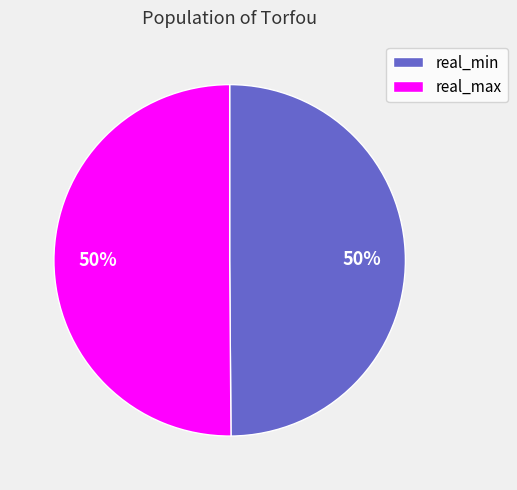

The real_min slice represents 39% of the pie. True or false?

False